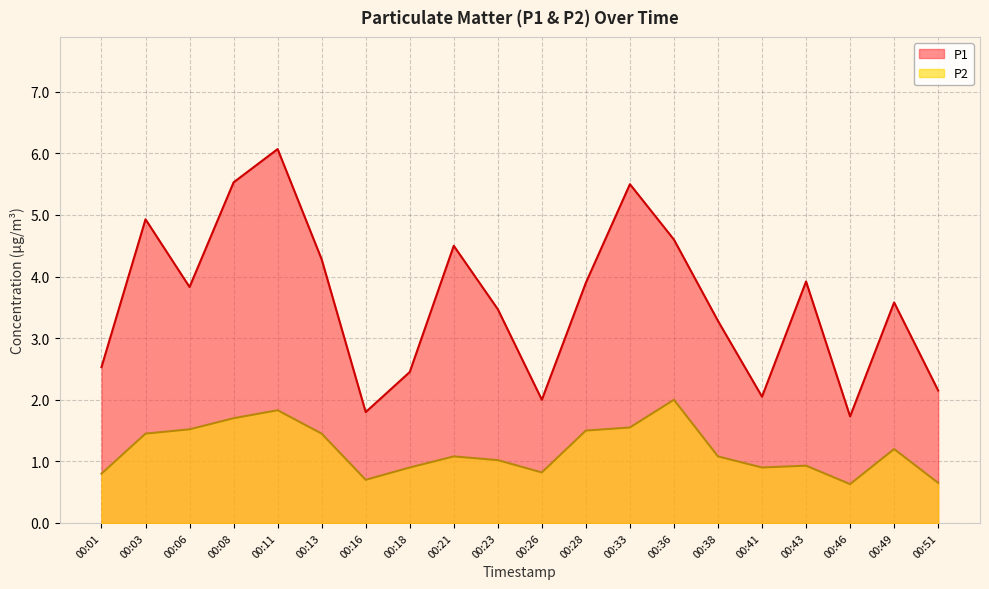

Is the value of P2 at 00:16 greater than the value of P1 at 00:11?

No